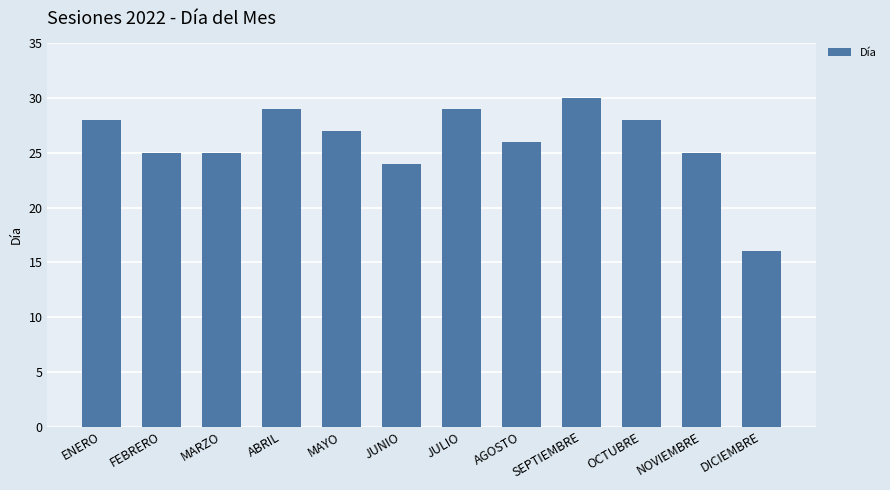

What is the approximate value at SEPTIEMBRE, to the nearest 10?

30